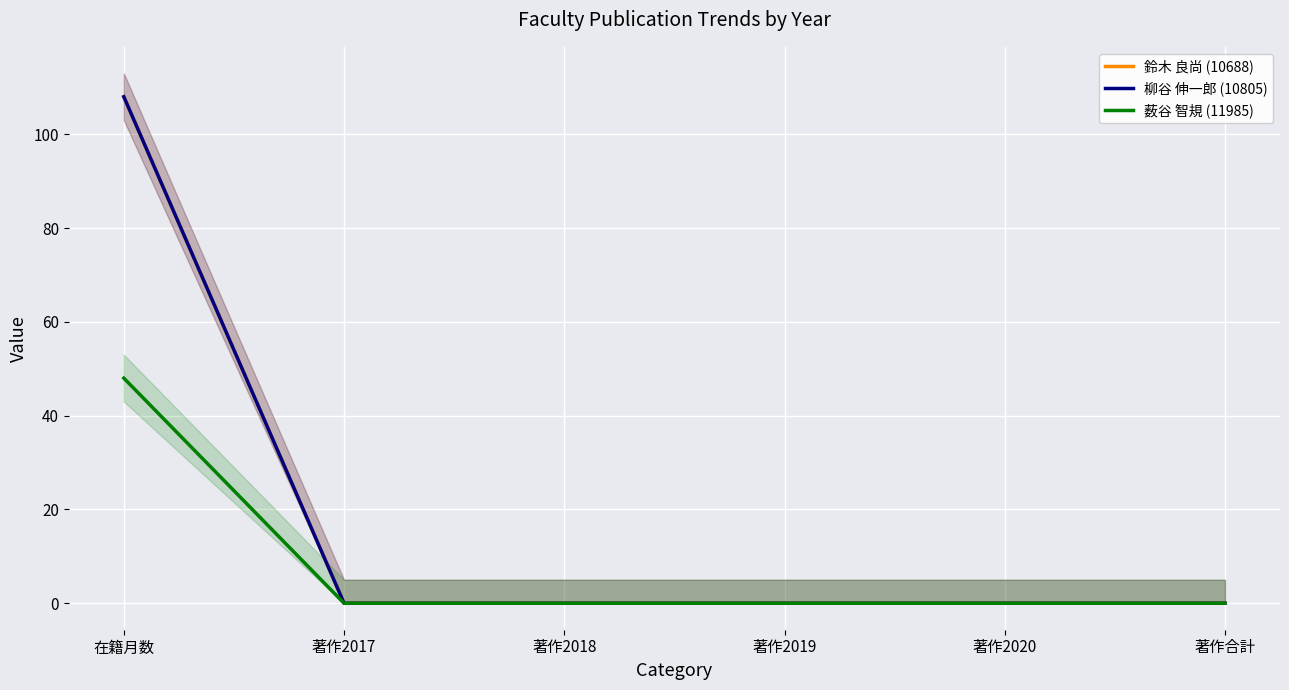

Is the value of 鈴木 良尚 (10688) at 著作2020 greater than the value of 薮谷 智規 (11985) at 著作2018?

No